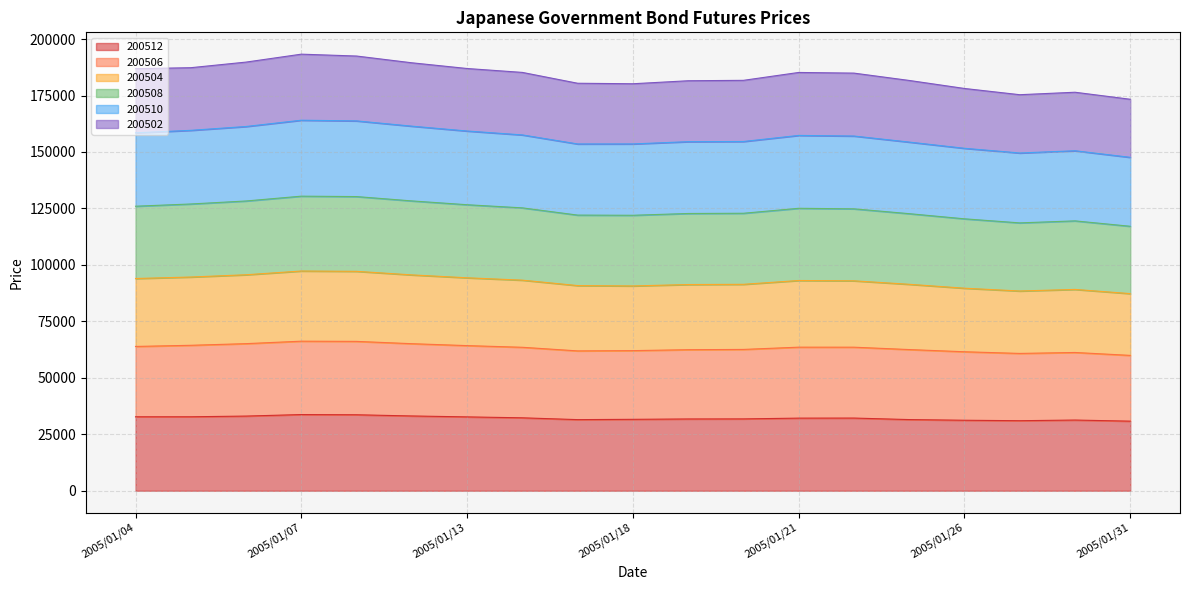

What is the total value across all series at 2005/01/21?

185210